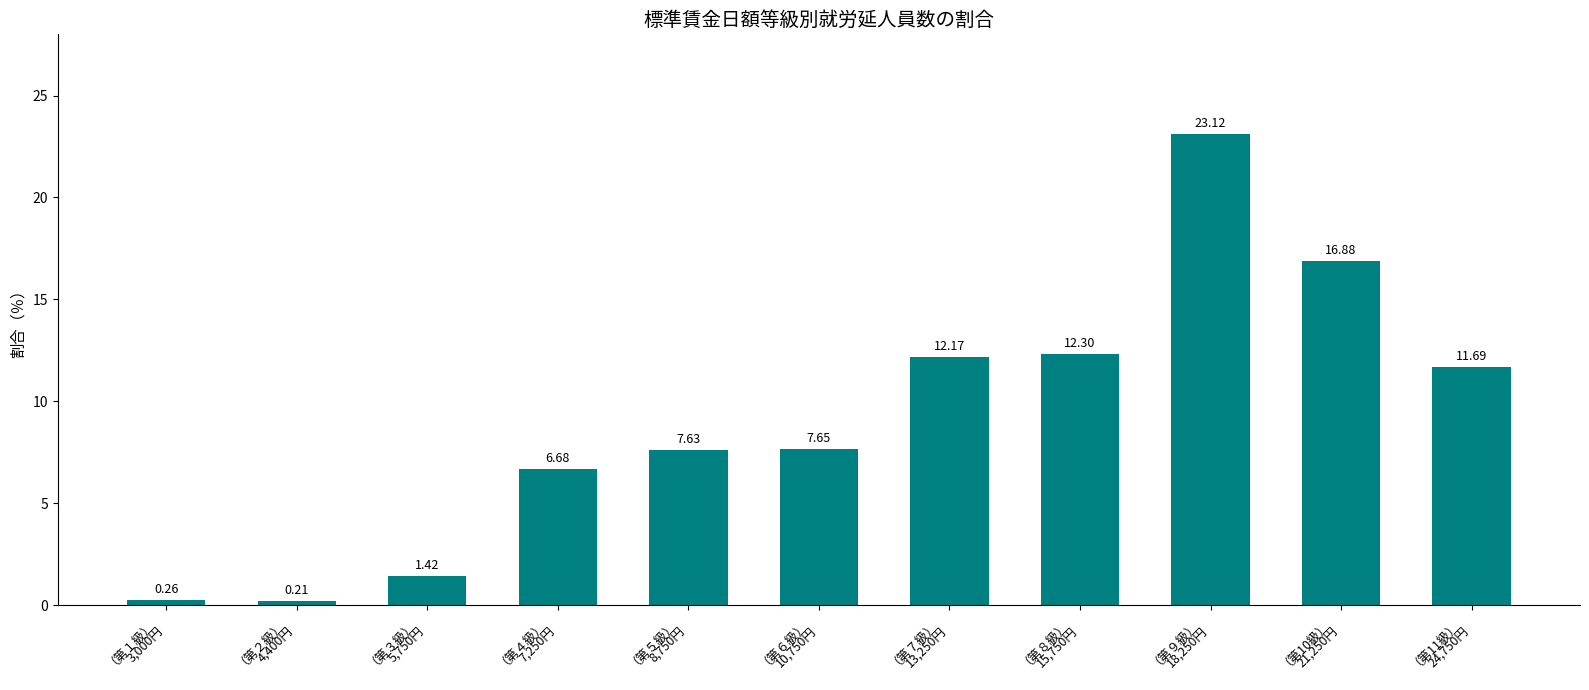

List the labels in order of value, smallest first.

（第２級）
4,400円, （第１級）
3,000円, （第３級）
5,750円, （第４級）
7,250円, （第５級）
8,750円, （第６級）
10,750円, （第11級）
24,750円, （第７級）
13,250円, （第８級）
15,750円, （第10級）
21,250円, （第９級）
18,250円